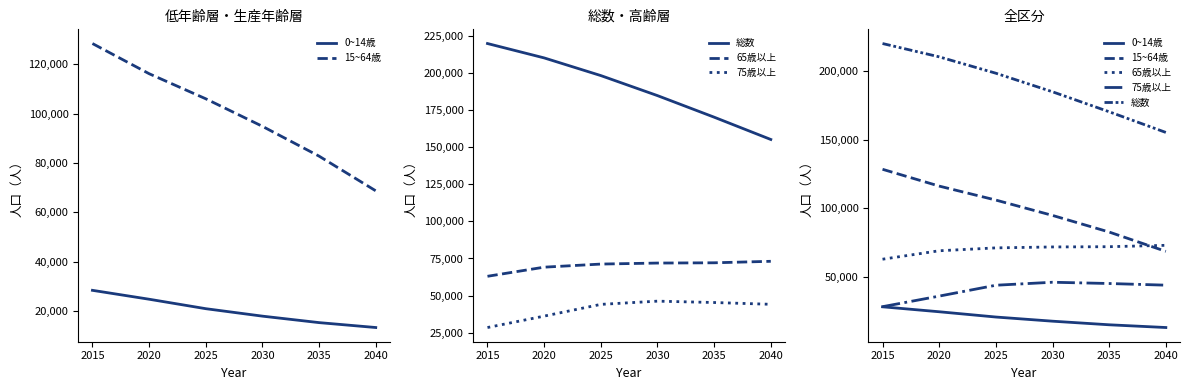

True or false: 0~14歳 and 65歳以上 intersect in this chart.

False